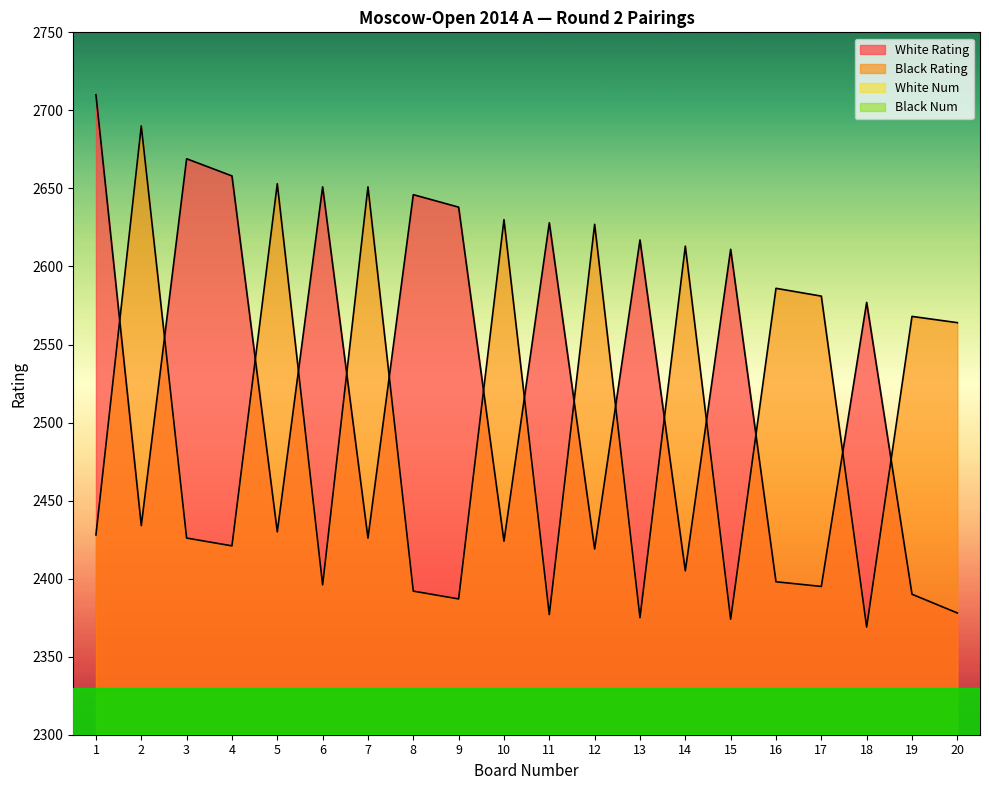

Reading left to right, what are all the values shown in this chart?

White Rating: 2710	2434	2669	2658	2430	2651	2426	2646	2638	2424	2628	2419	2617	2405	2611	2398	2395	2577	2390	2378
Black Rating: 2428	2690	2426	2421	2653	2396	2651	2392	2387	2630	2377	2627	2375	2613	2374	2586	2581	2369	2568	2564
White Num: 1	58	3	5	60	7	62	9	11	64	13	66	15	68	17	70	74	21	76	78
Black Num: 61	2	63	65	6	73	8	75	77	12	79	14	81	16	83	18	20	85	22	24